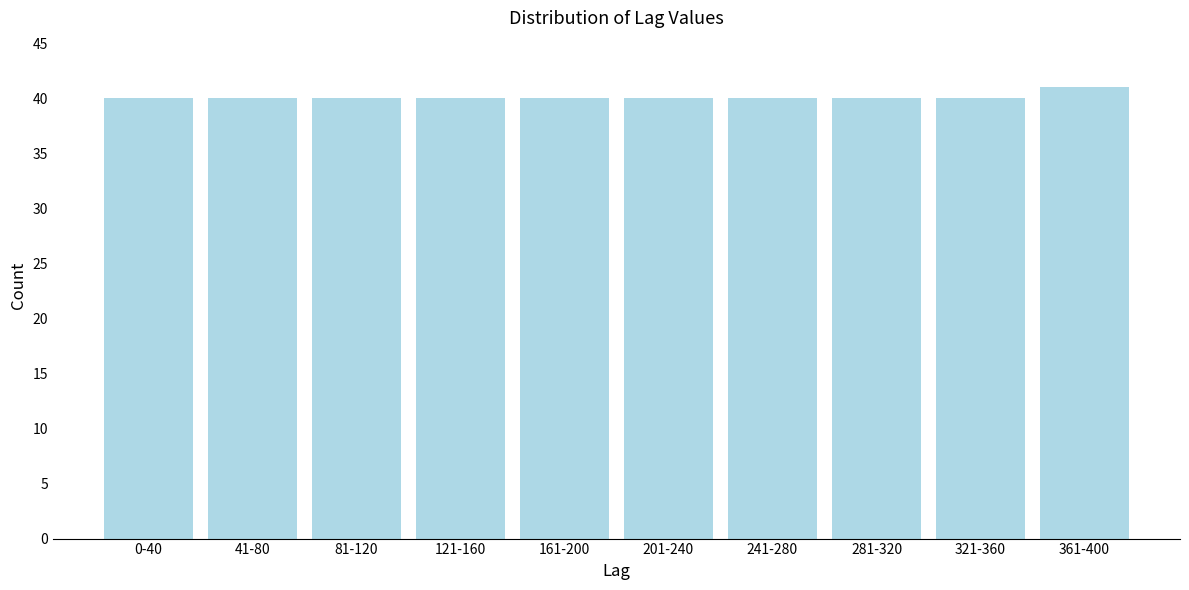

Reading right to left, what are all the values shown in this chart?

361-400=41	321-360=40	281-320=40	241-280=40	201-240=40	161-200=40	121-160=40	81-120=40	41-80=40	0-40=40